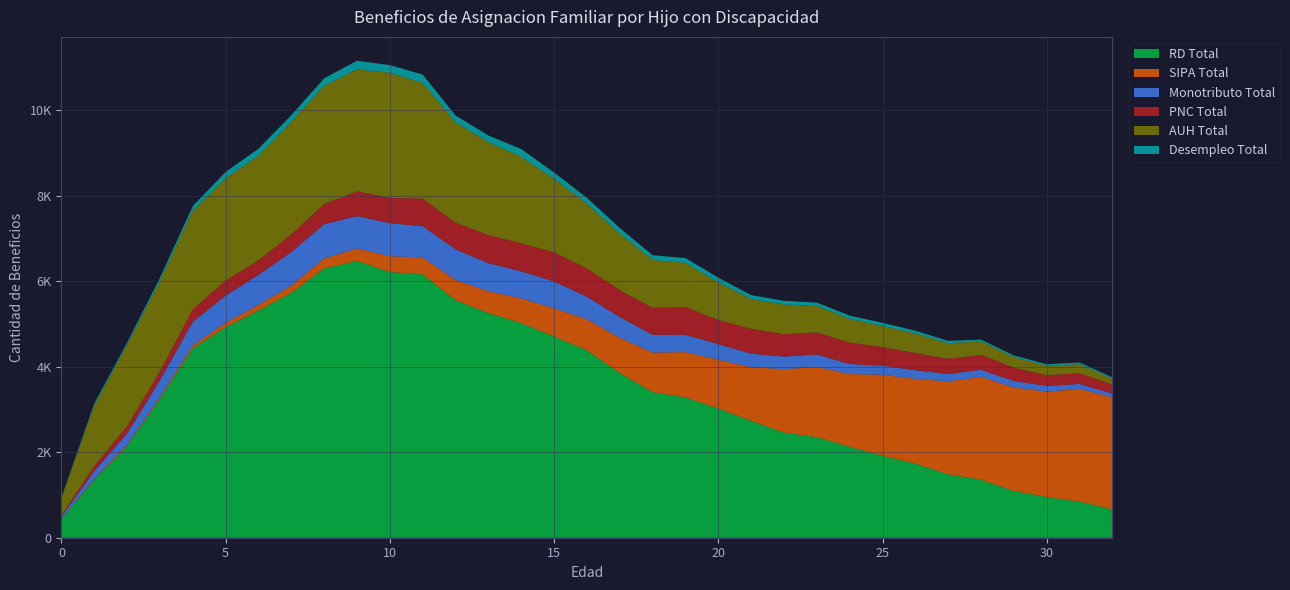

Reading left to right, transcribe all the data shown in this chart.

RD Total: 442	1346	2144	3241	4427	4922	5313	5726	6296	6471	6214	6158	5553	5254	5019	4704	4380	3850	3405	3281	3021	2732	2459	2351	2124	1917	1731	1481	1356	1092	952	844	660
SIPA Total: 2	28	28	50	72	105	132	173	234	296	369	397	474	510	577	660	730	826	926	1060	1141	1255	1482	1644	1703	1896	1984	2175	2406	2422	2464	2637	2624
Monotributo Total: 51	183	266	392	550	635	703	781	803	756	773	731	718	657	633	631	526	486	414	405	366	317	296	290	236	211	203	174	165	153	134	115	85
PNC Total: 29	116	169	208	290	352	339	413	469	577	592	645	623	655	657	678	661	625	632	649	565	579	520	519	500	432	400	354	348	310	251	247	210
AUH Total: 405	1418	1905	2109	2314	2392	2444	2636	2764	2853	2927	2702	2346	2176	2021	1722	1516	1322	1120	1034	877	700	697	616	556	496	458	366	316	245	224	216	139
Desempleo Total: 9	48	48	77	102	149	166	152	178	202	178	199	161	155	183	147	136	135	110	111	114	90	86	80	75	74	65	54	41	40	34	37	33